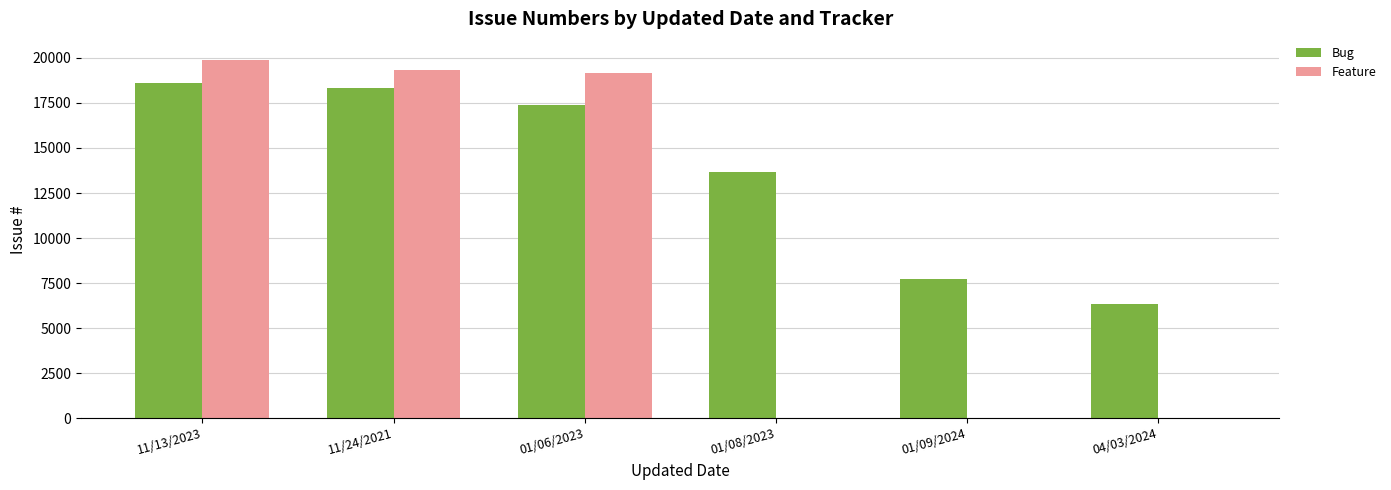

Between 11/24/2021 and 04/03/2024, which series saw the biggest shift?

Feature